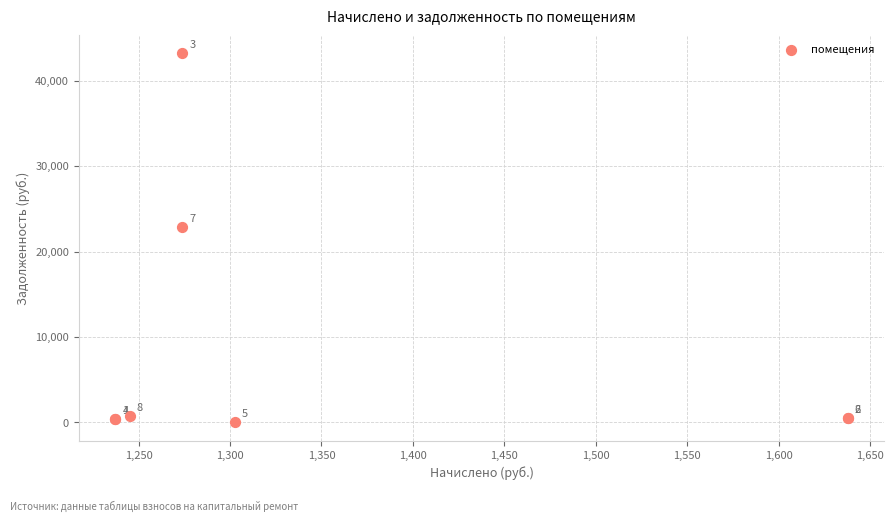

What Y value in the scatter plot is closest to 21608?

22862.3